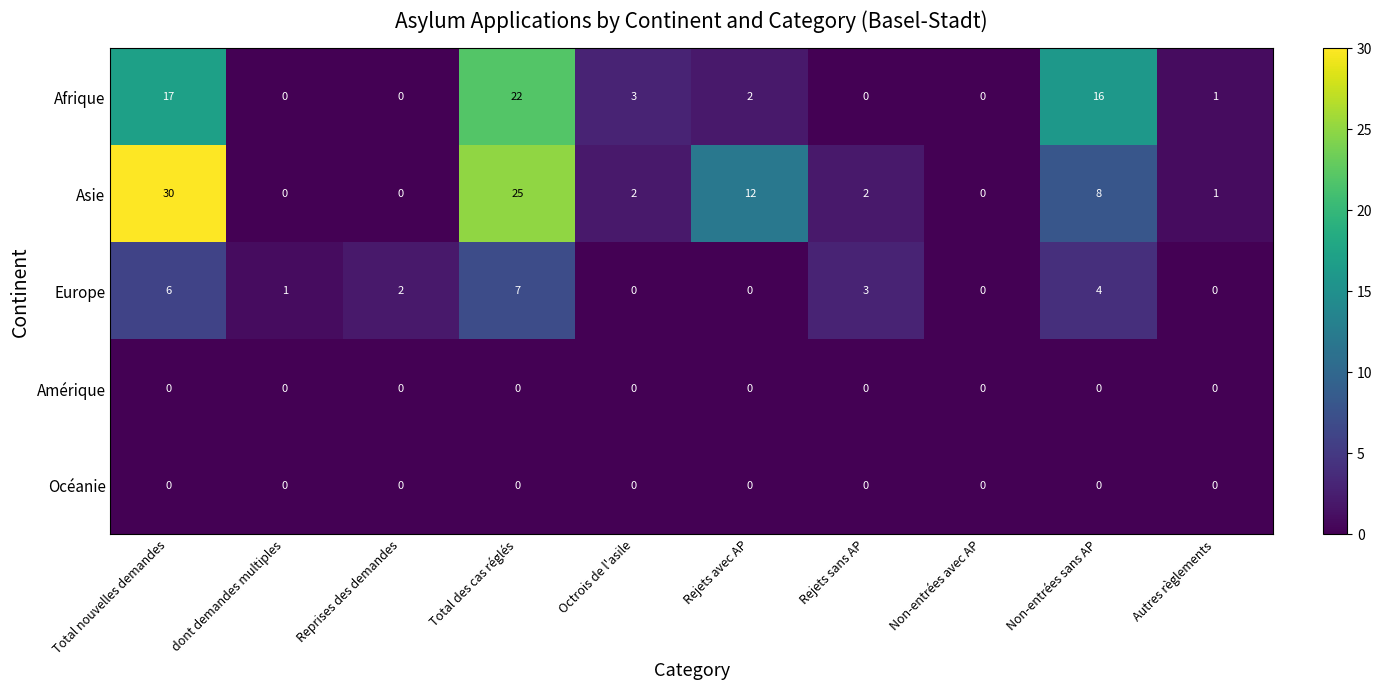

Is it true that Europe equals -2 at Rejets avec AP?

False